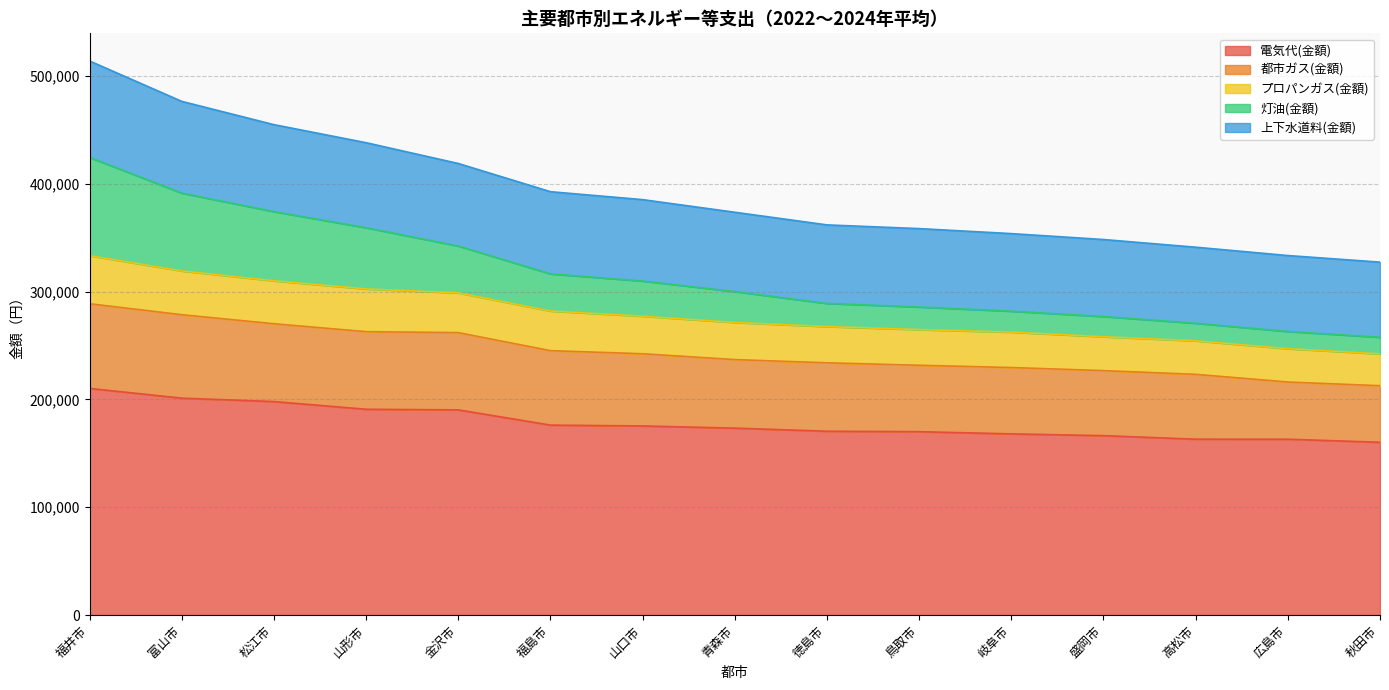

What is the smallest value displayed?

160185